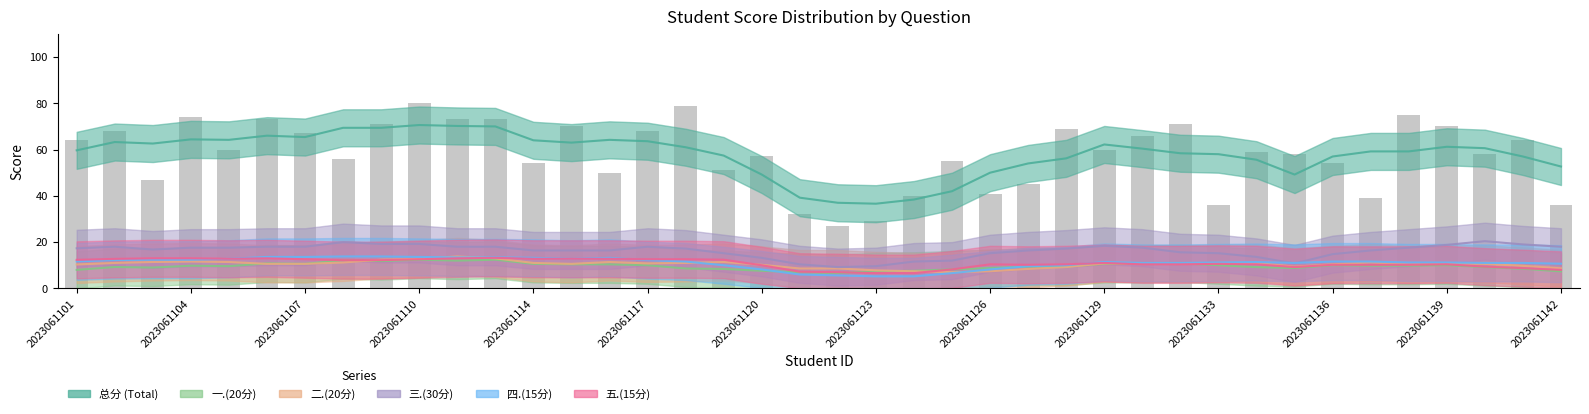

What is the minimum value for 一.(20分)?

3